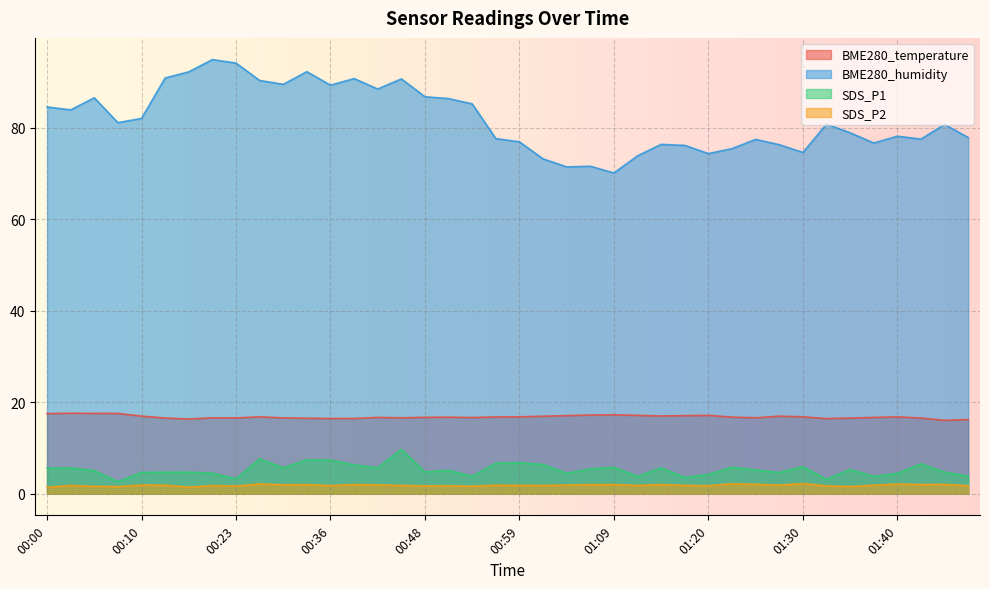

Between 00:10 and 01:40, which is larger?

00:10